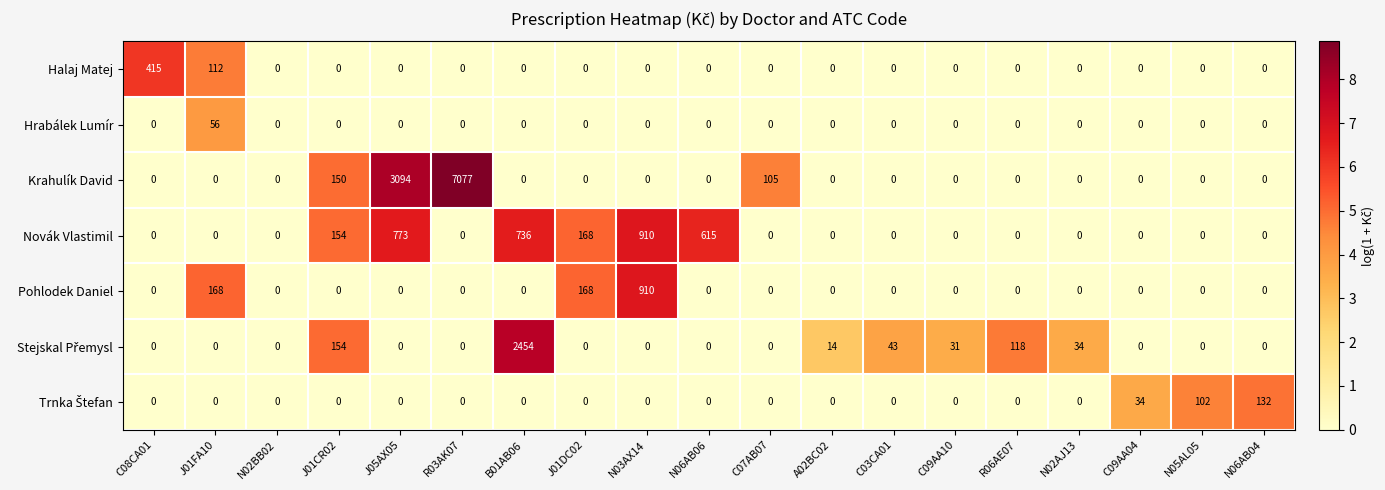

At which label is Krahulík David closest to 3538?

J05AX05